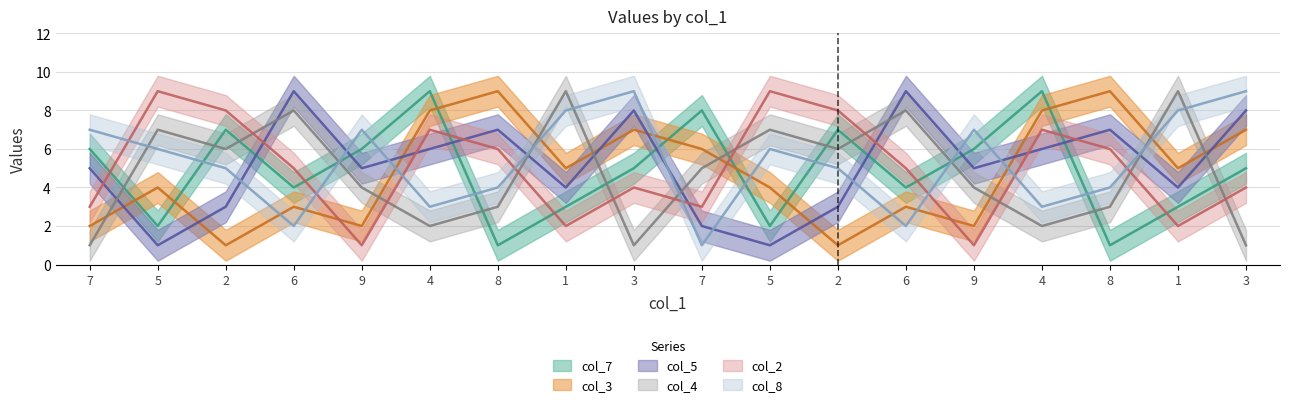

Which series has the largest total across all categories?

col_8